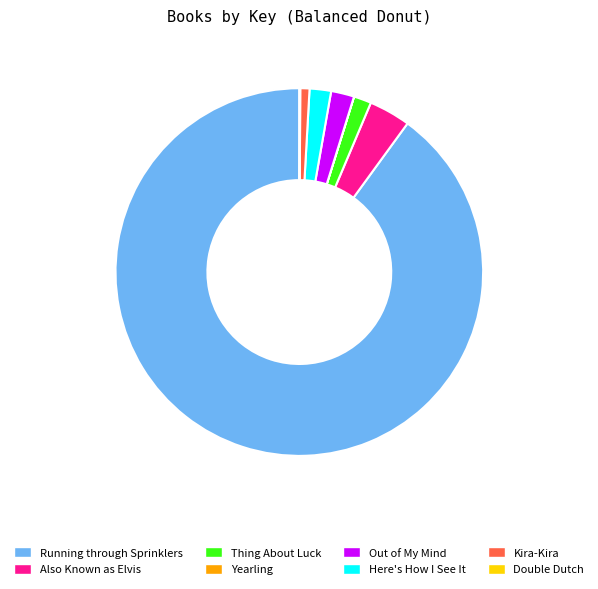

True or false: Here's How I See It accounts for 7% of the total.

False